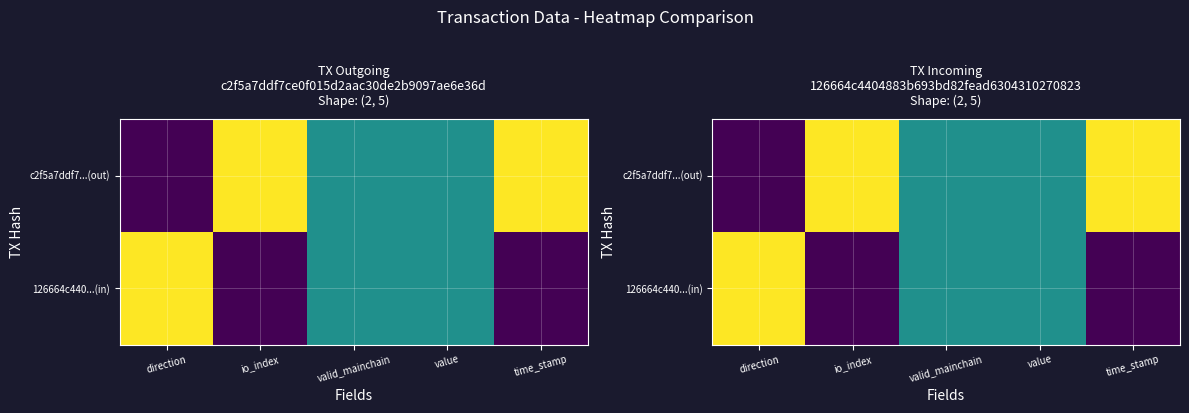

List the series in order of their overall mean, highest first.

c2f5a7ddf7...(out), 126664c440...(in)